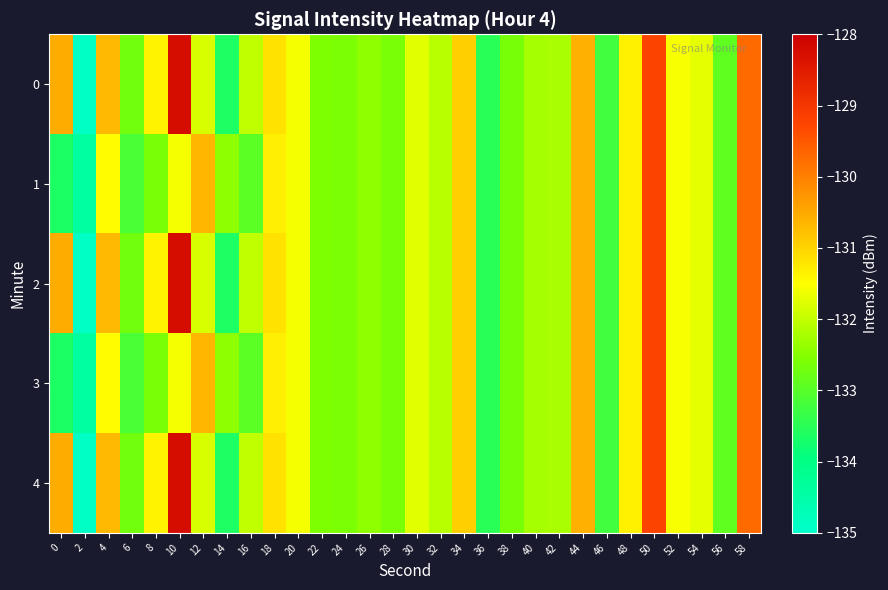

How many data points does each series have?

30